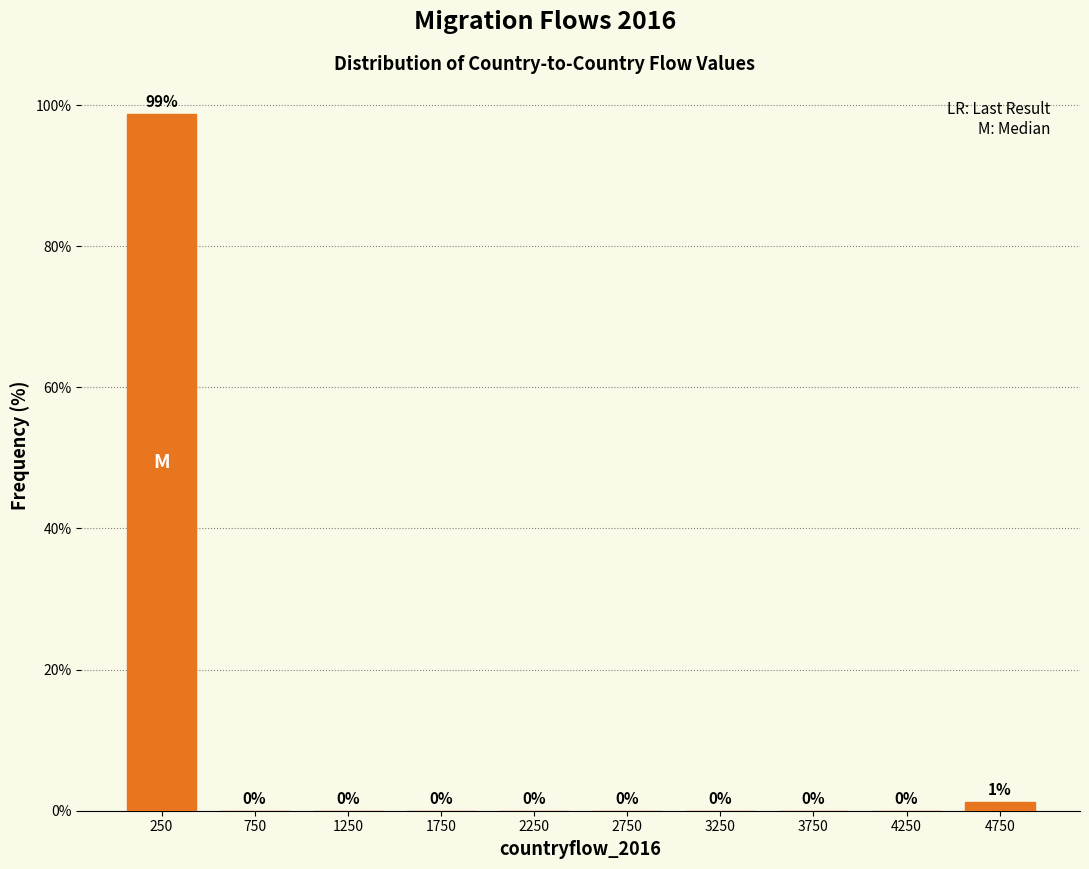

Which range on the x-axis has the tallest bar?

0 to 500